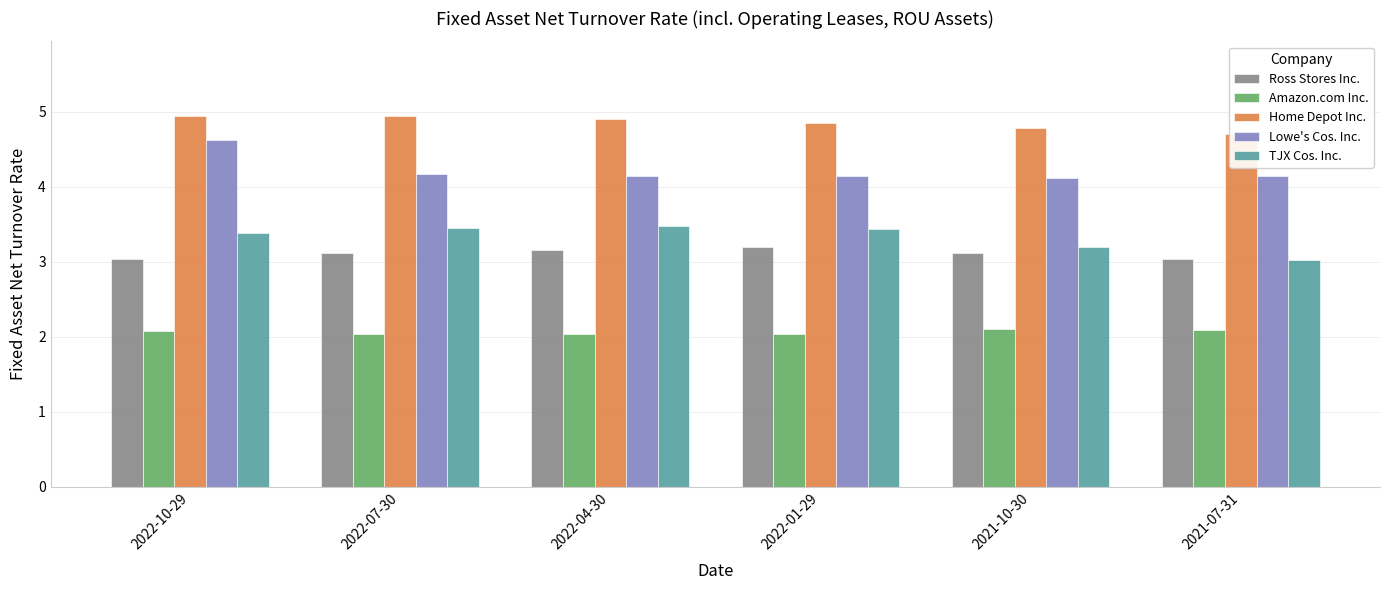

Which label corresponds to the smallest value in the chart?

2022-04-30